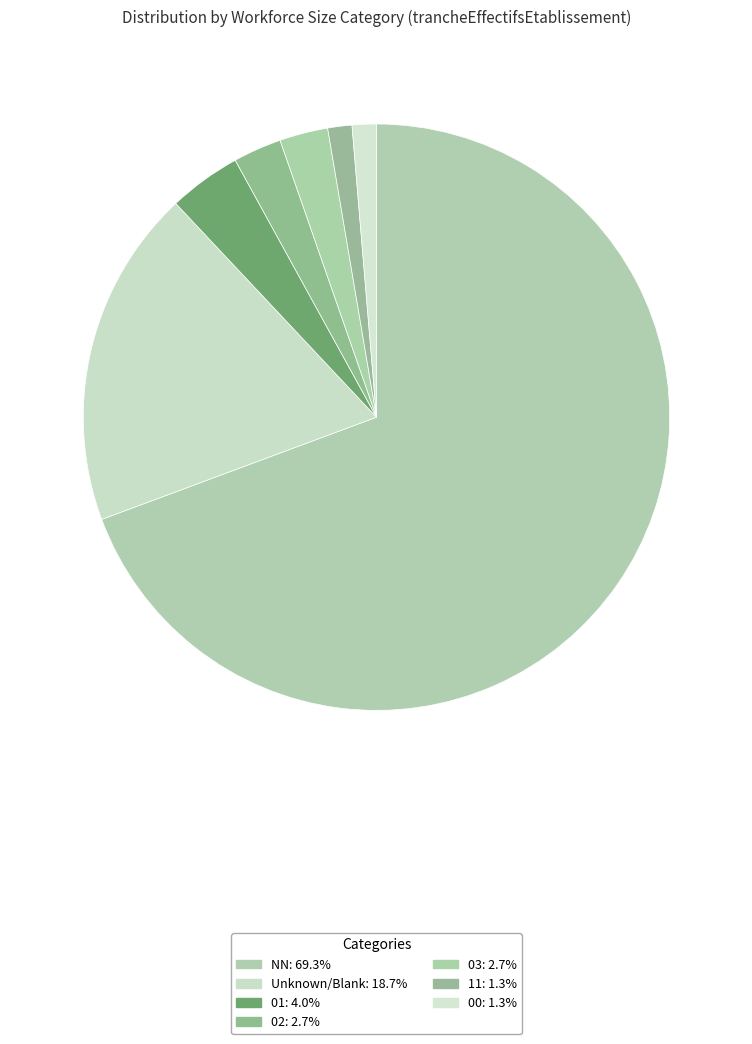

How many slices are in this pie chart?

7